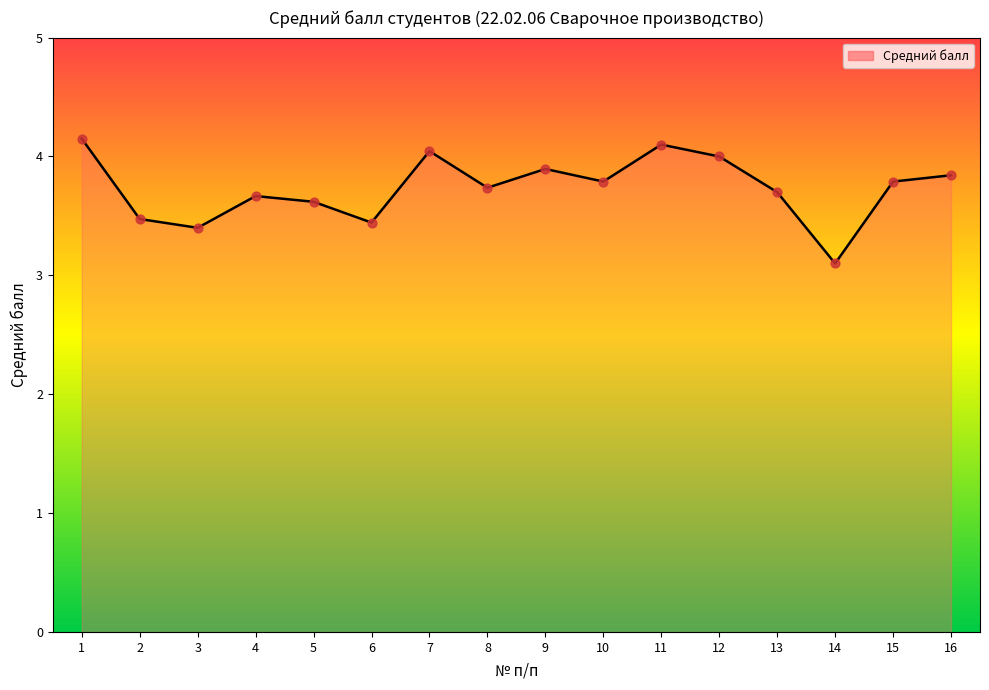

Which has a higher value, 1 or 15?

1